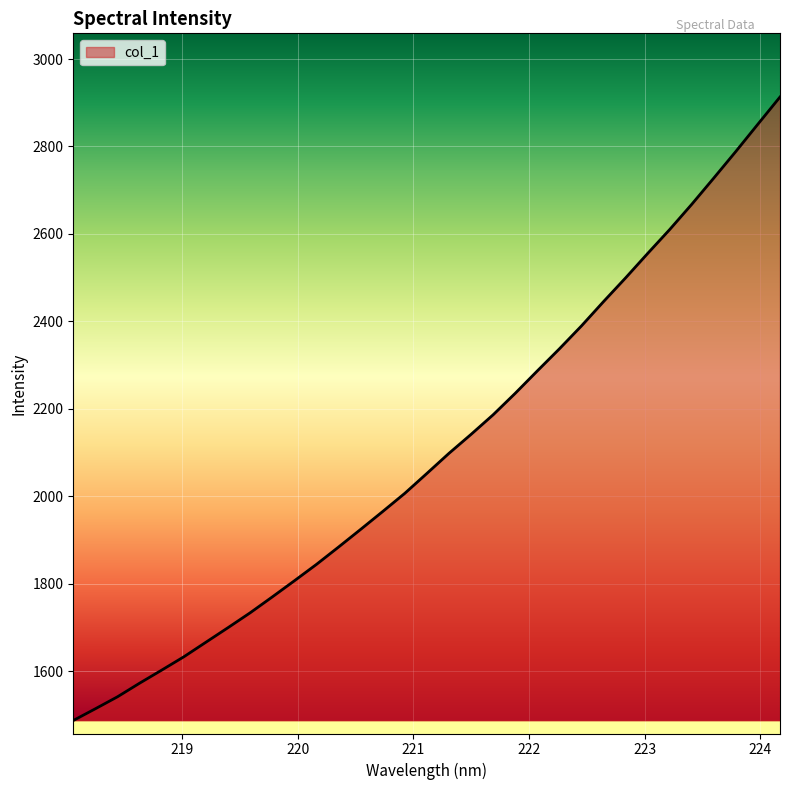

What is the greatest value displayed?

2913.2